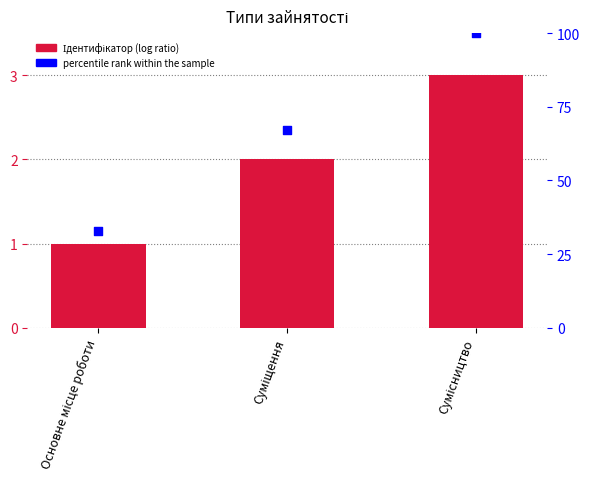

At which category is the sum across all series the highest?

Сумісництво